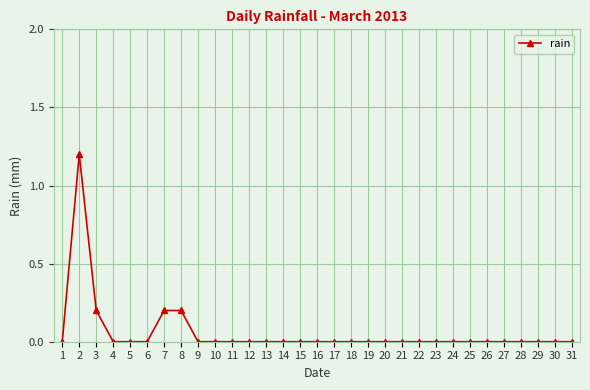

How many categories are shown in the chart?

31